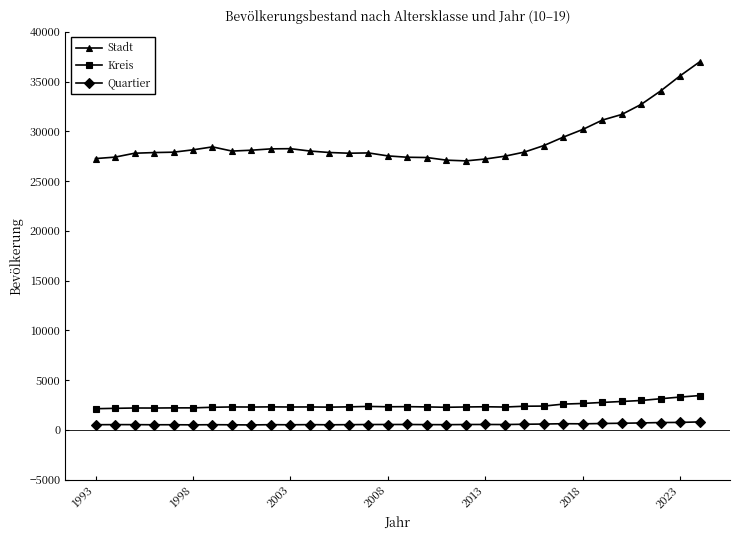

What is the average value of the Kreis series?

2452